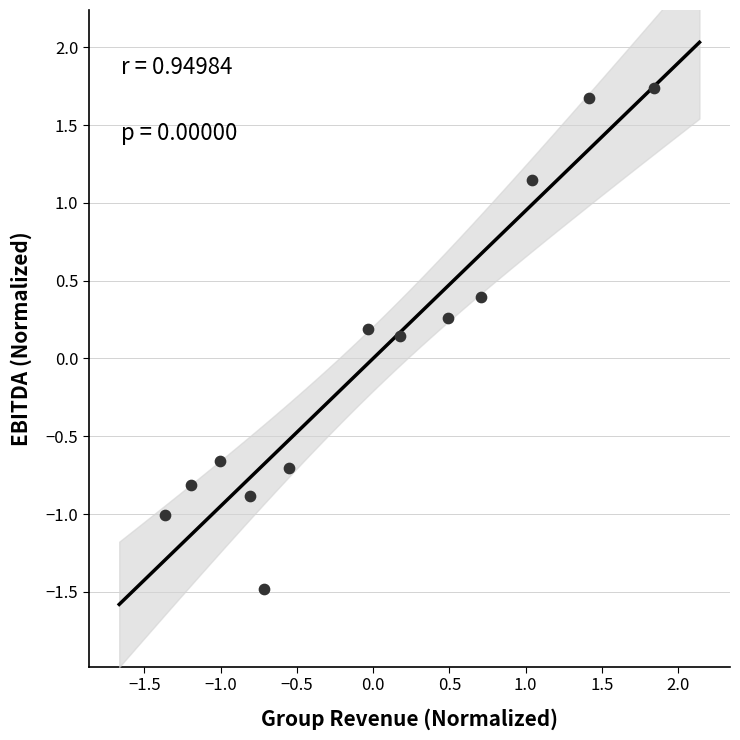

What is the range of X values (max minus min)?

3.2